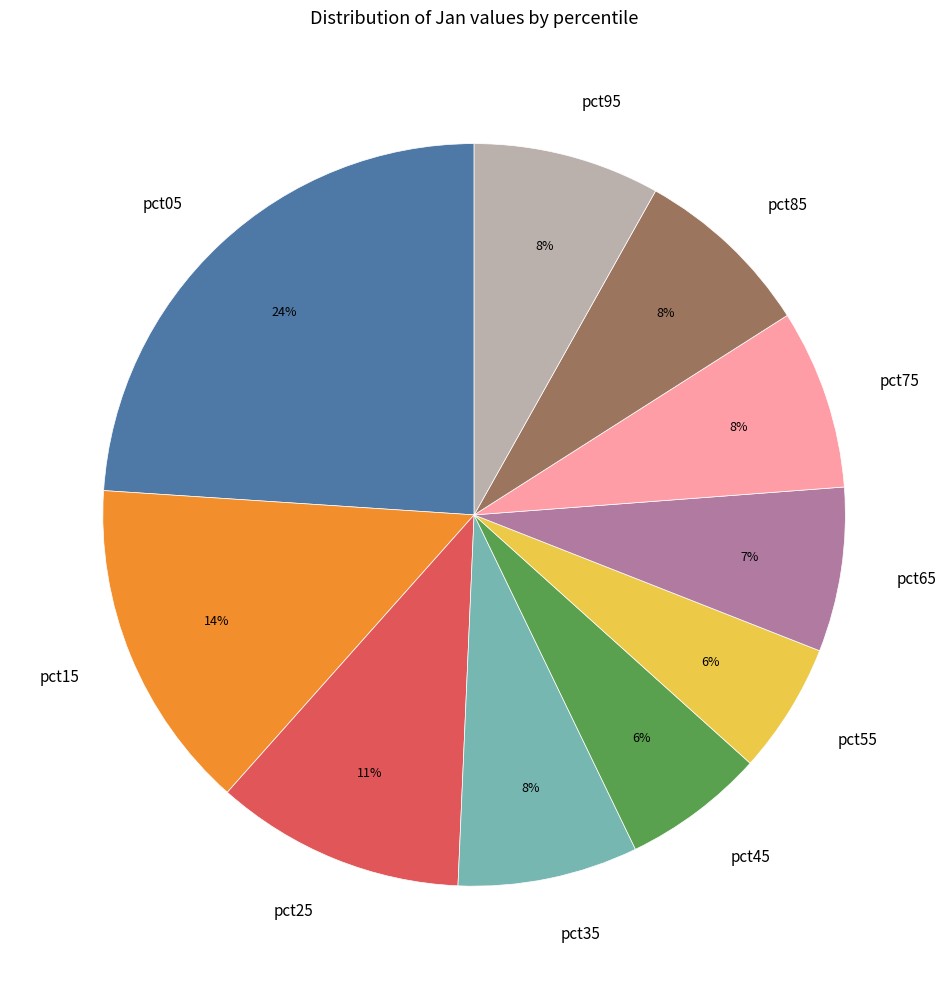

To the nearest percent, what is the difference between the pct55 and pct75 slice percentages?

2%